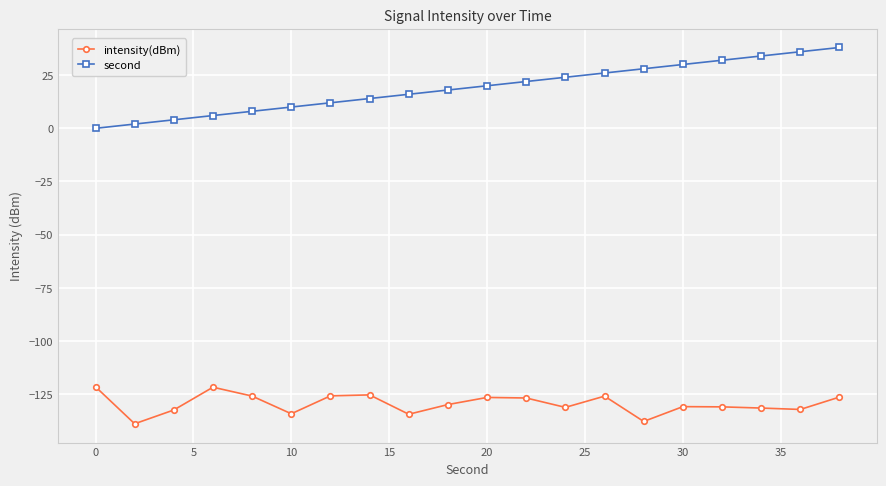

Which series has the largest total across all categories?

second